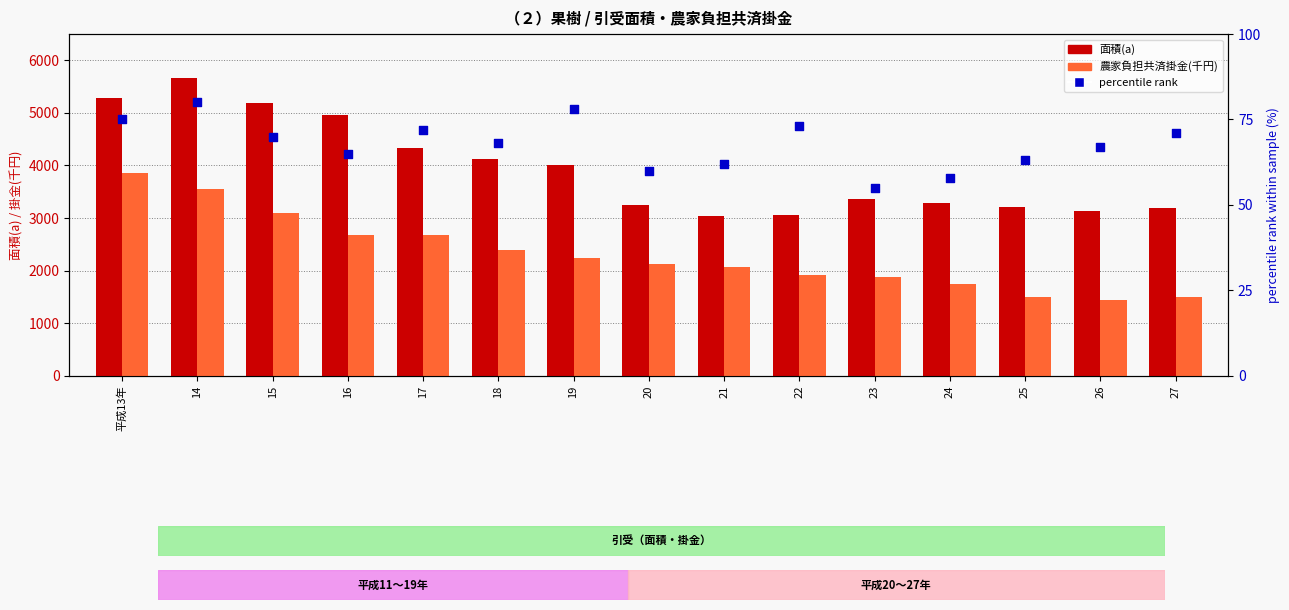

Which series contains the highest Y value?

面積(a)